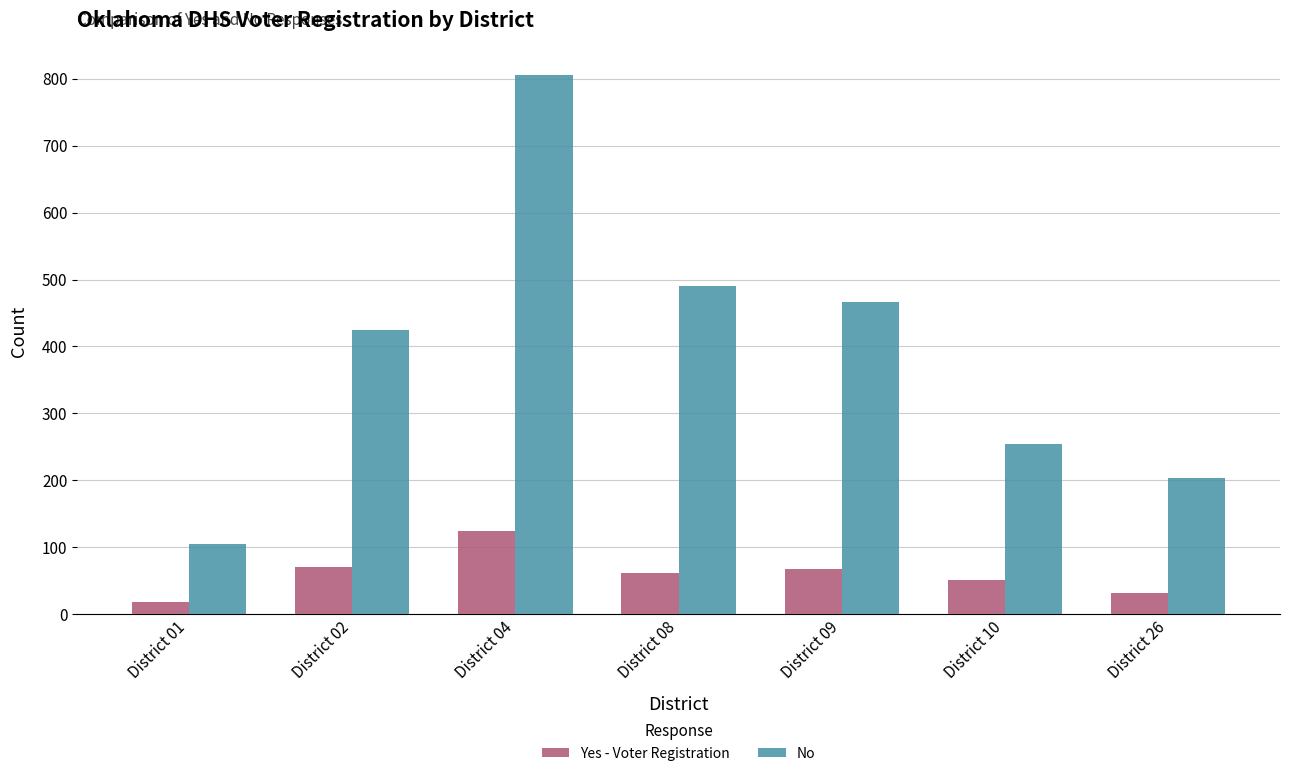

Does the chart contain stacked bars?

No